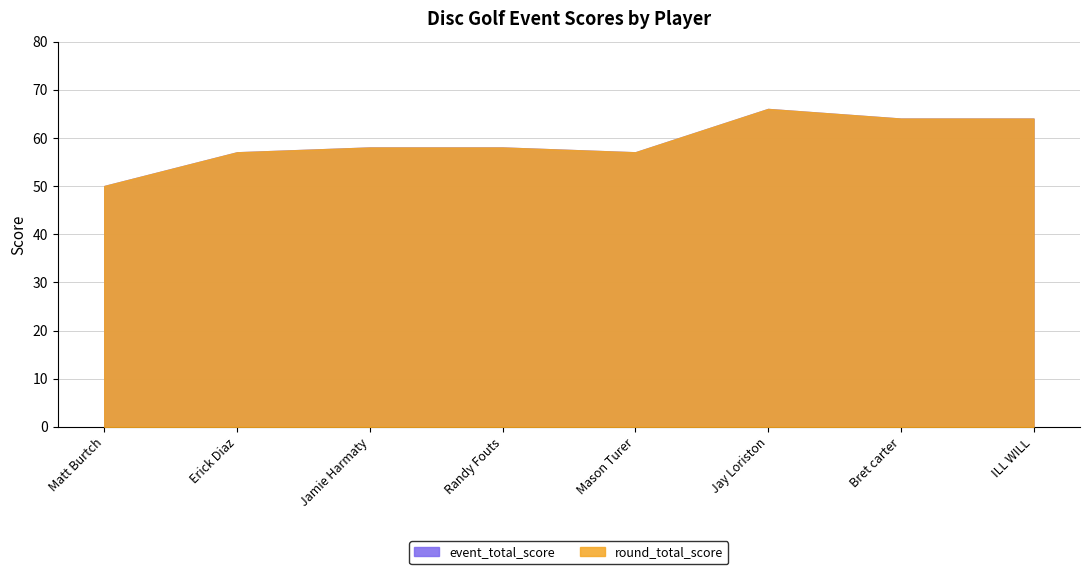

How many values in the event_total_score series exceed 58?

3